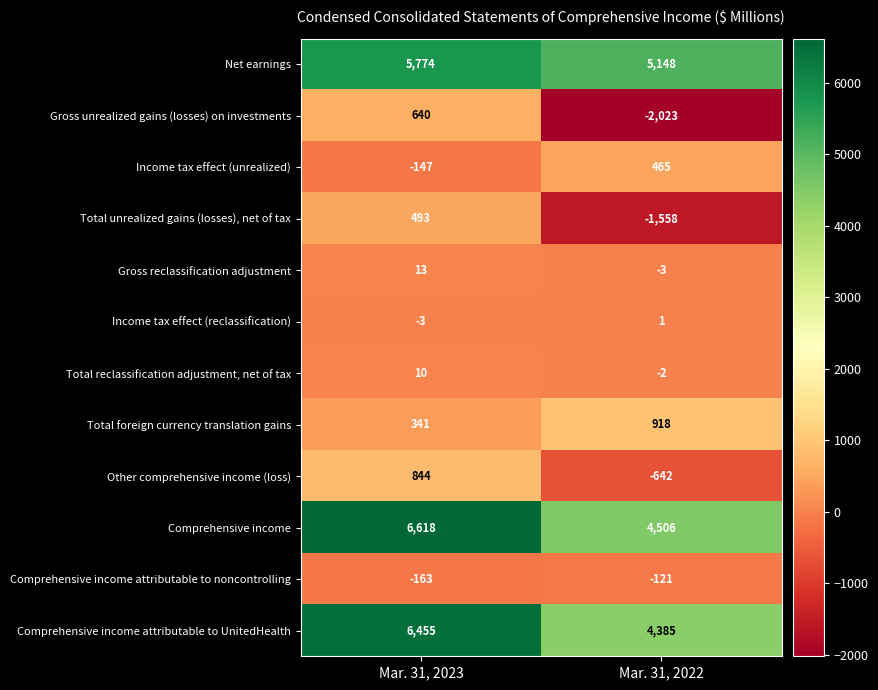

At which category is the sum across all series the highest?

Mar. 31, 2023